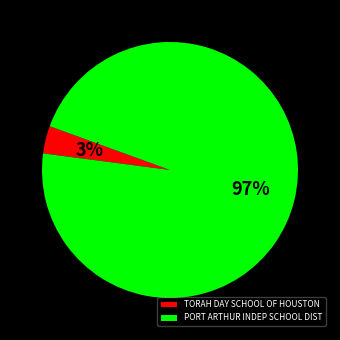

Combined, do TORAH DAY SCHOOL OF HOUSTON and PORT ARTHUR INDEP SCHOOL DIST account for over 50%?

Yes